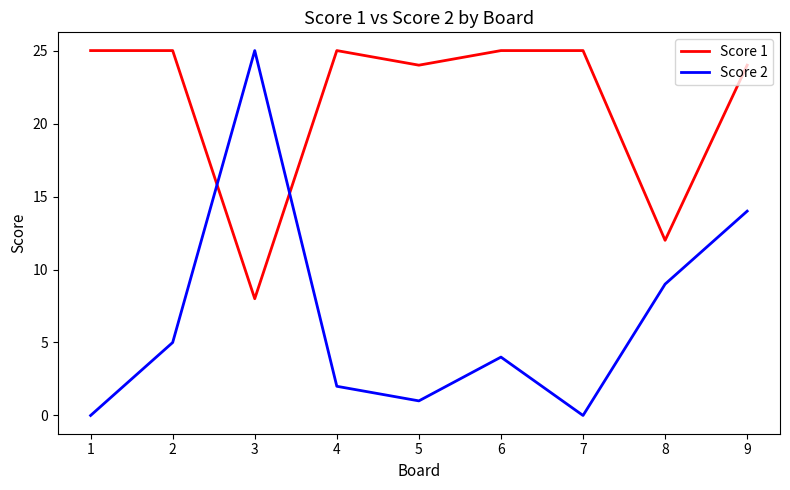

Where is Score 1 nearest to the value 16?

8